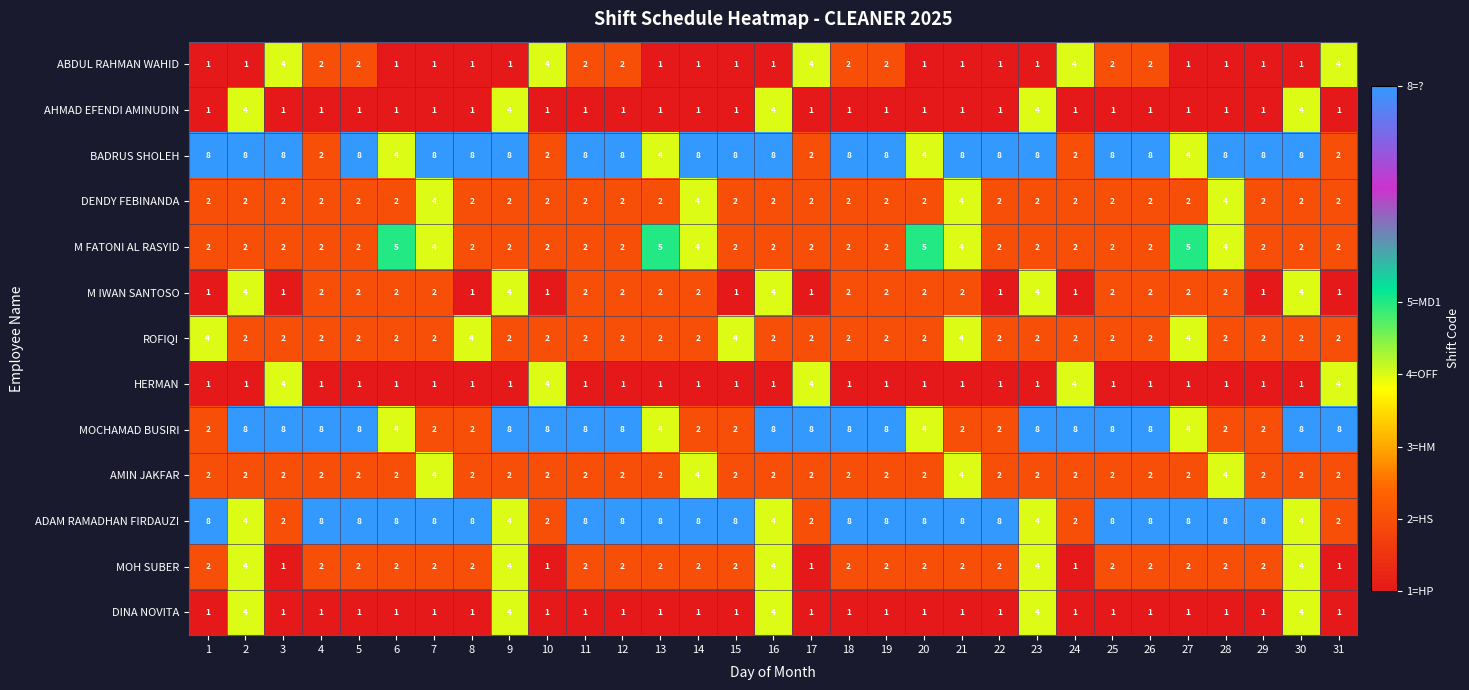

Is it true that MOH SUBER equals 2 at 13?

True